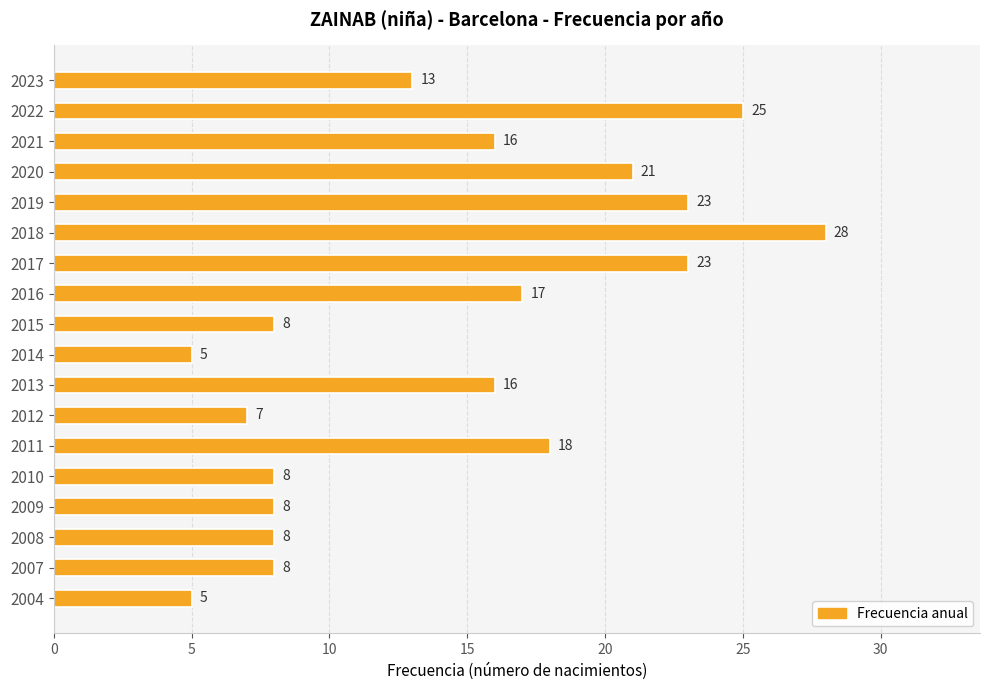

What is the difference between the second highest and second lowest values?

20